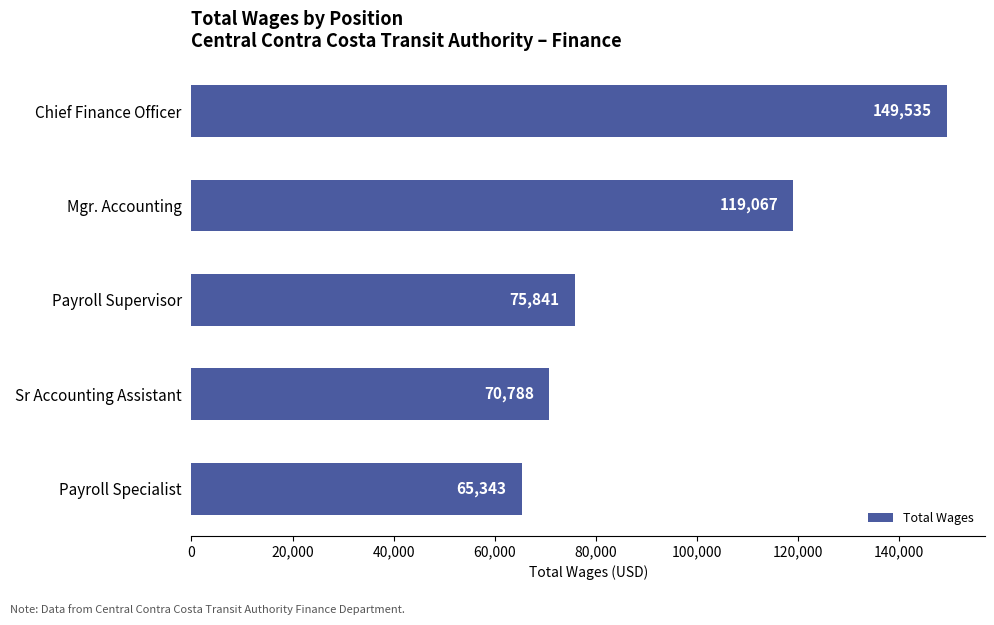

Reading top to bottom, what are all the values shown in this chart?

Chief Finance Officer=149535	Mgr. Accounting=119067	Payroll Supervisor=75841	Sr Accounting Assistant=70788	Payroll Specialist=65343